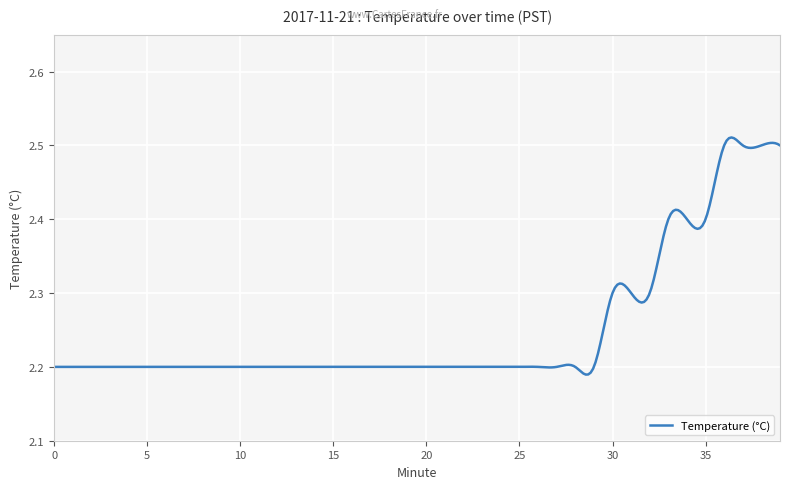

What is the difference between the maximum and minimum values?

0.3